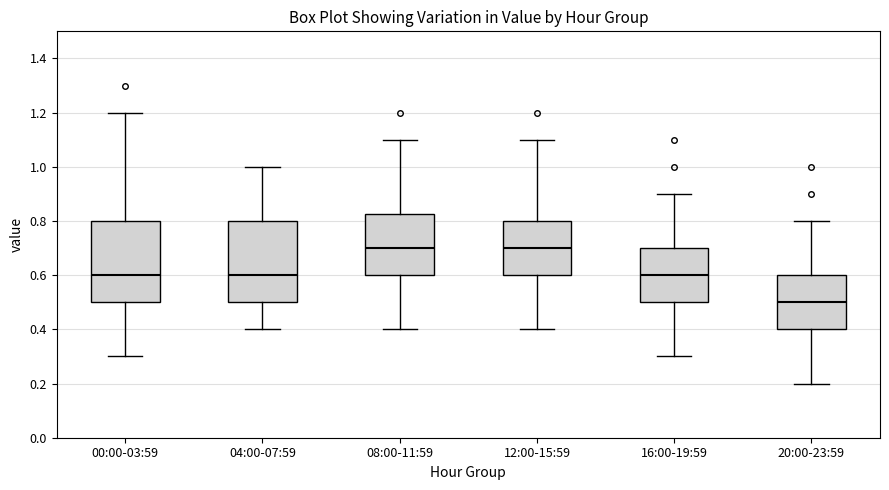

Reading left to right, read every box against the y-axis: the position of its median line, the range the box covers, and the ends of its whiskers. The values are not printed on the chart, so give them approximately, as read against the axis.

00:00-03:59: median 0.60, box 0.50 to 0.80, whiskers 0.30 to 1.20
04:00-07:59: median 0.60, box 0.50 to 0.80, whiskers 0.40 to 1.00
08:00-11:59: median 0.70, box 0.60 to 0.82, whiskers 0.40 to 1.10
12:00-15:59: median 0.70, box 0.60 to 0.80, whiskers 0.40 to 1.10
16:00-19:59: median 0.60, box 0.50 to 0.70, whiskers 0.30 to 0.90
20:00-23:59: median 0.50, box 0.40 to 0.60, whiskers 0.20 to 0.80